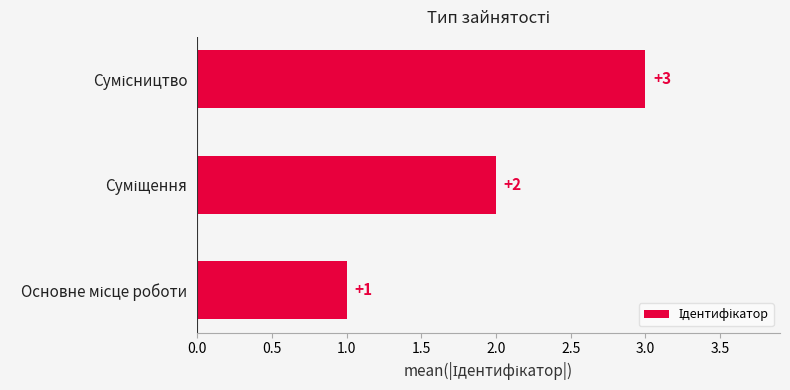

How many values are between 1 and 3?

3